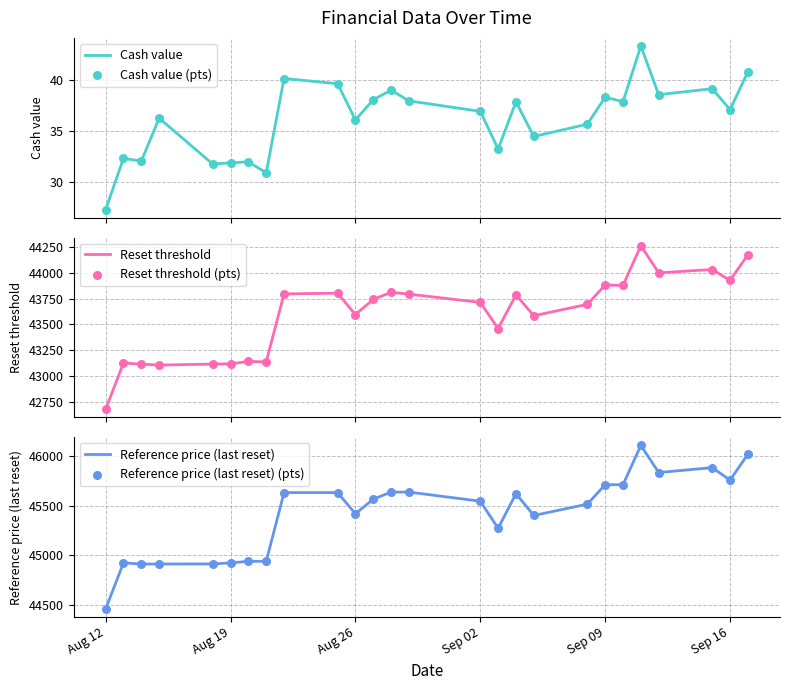

Is the value of Reference price (last reset) at 18 greater than the value of Cash value (pts) at 16?

Yes